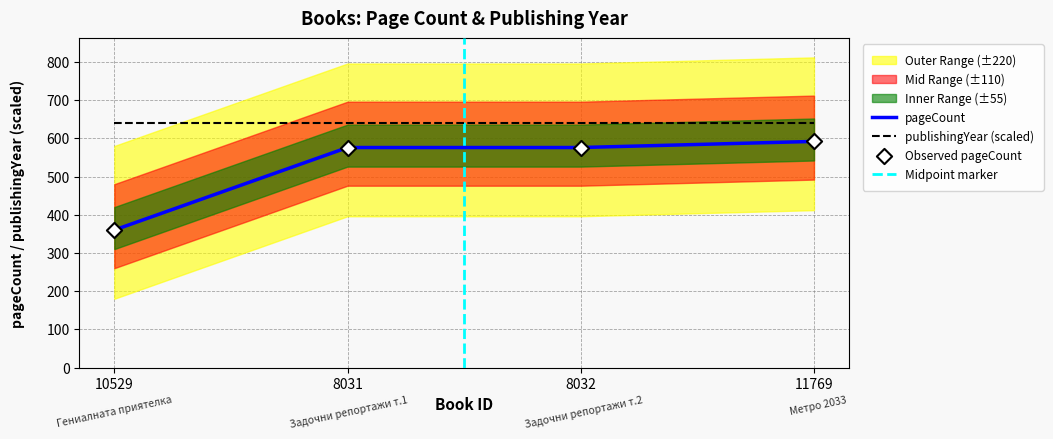

What is the change in value from 8032 to 11769?

+16